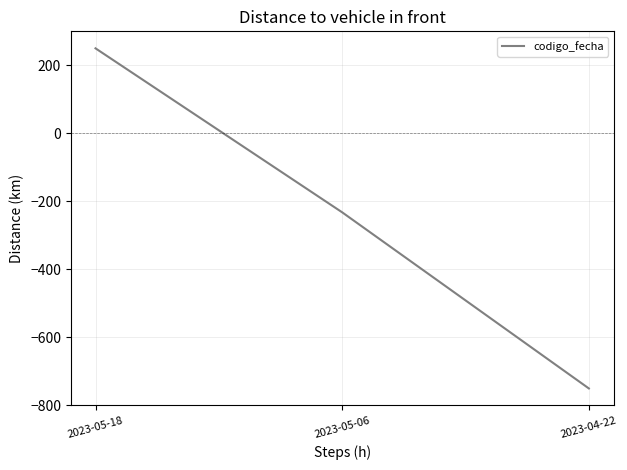

What is the change in value from 2023-05-06 to 2023-04-22?

-517.8